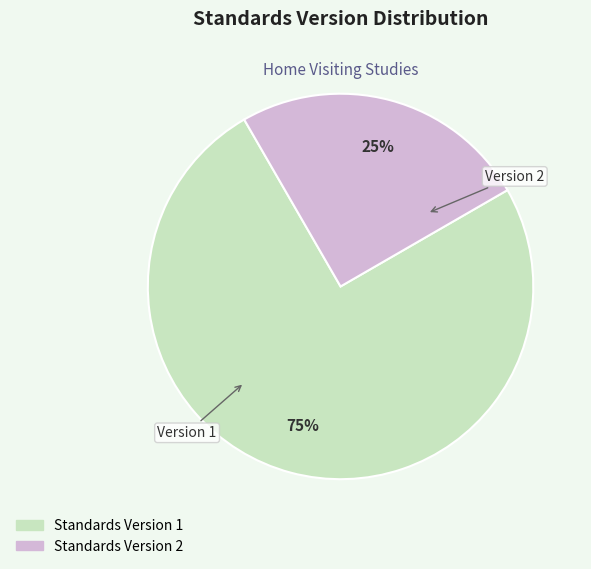

Count the number of slices in the pie.

2